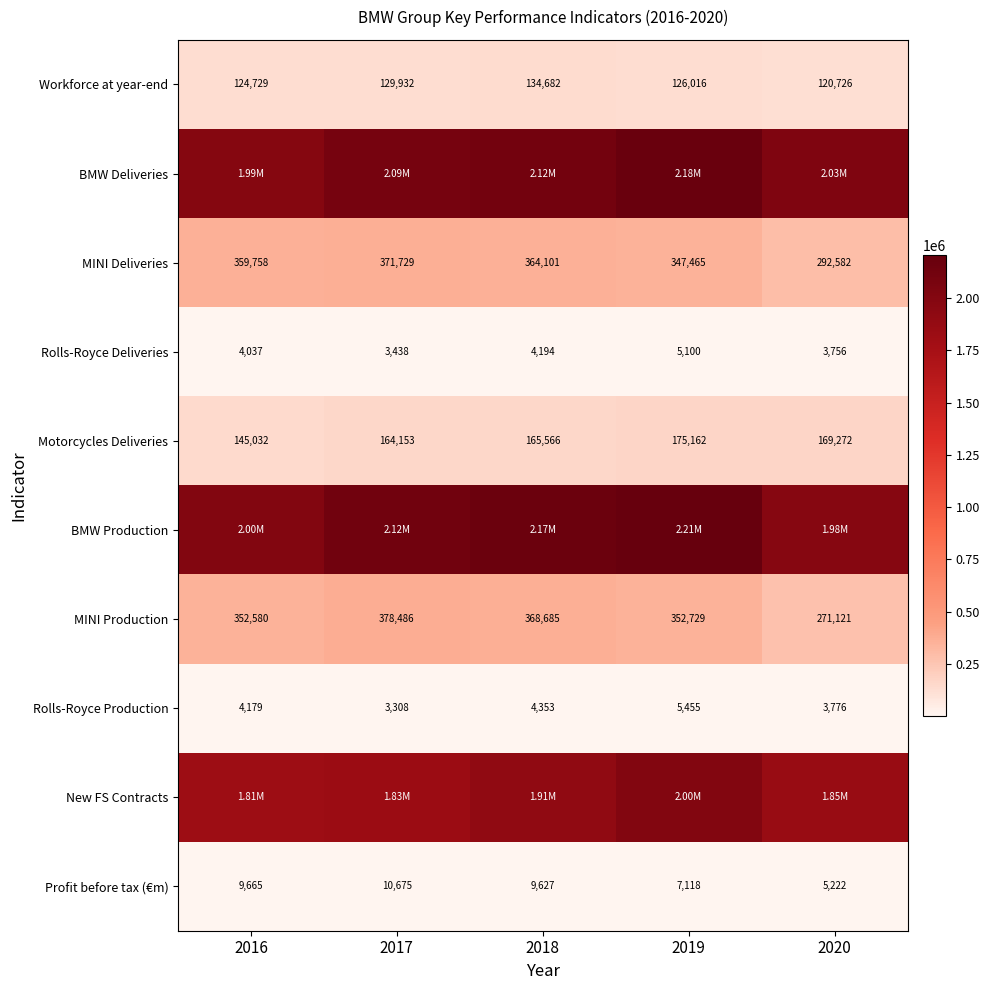

At which label does MINI Deliveries reach its minimum?

2020